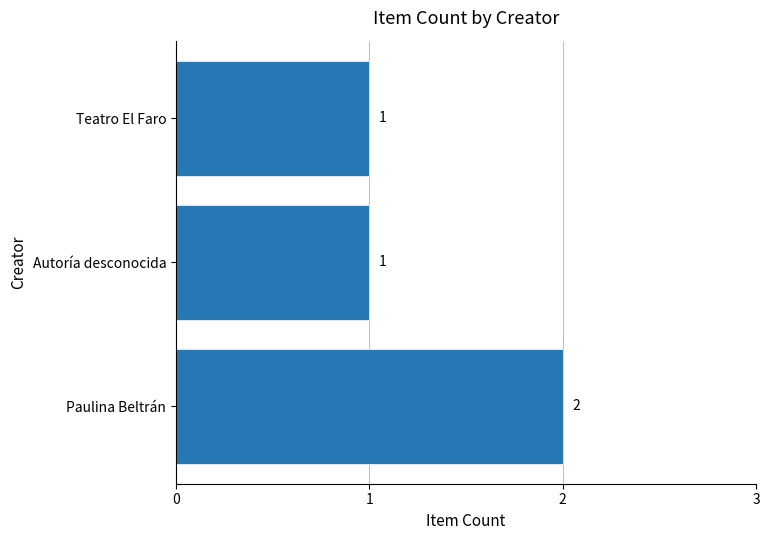

Reading top to bottom, what are all the values shown in this chart?

1	1	2